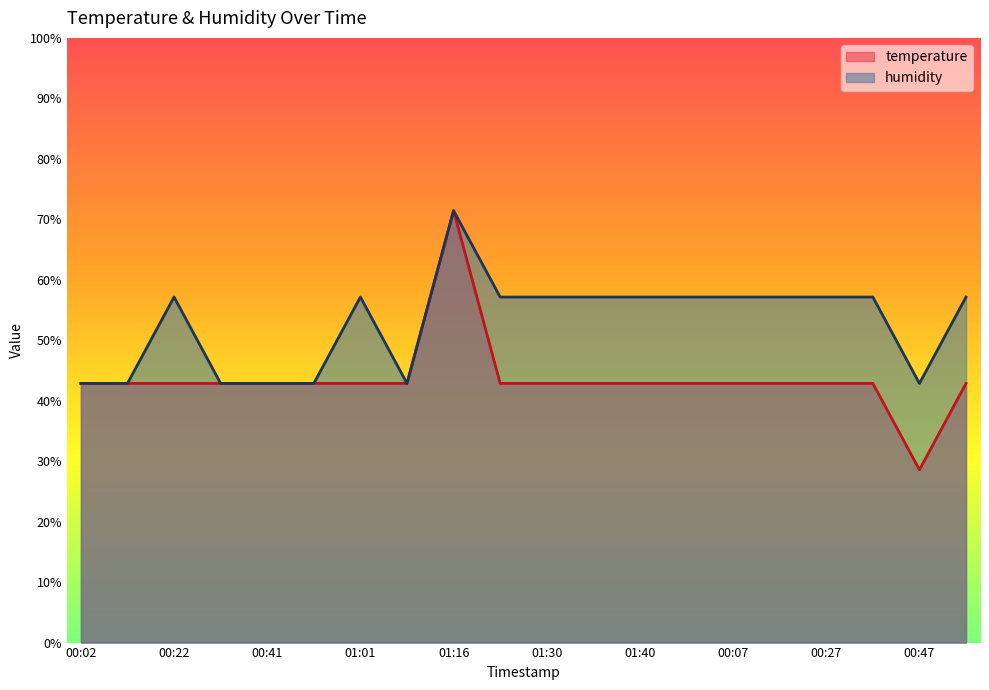

True or false: humidity has a value of 42.9 at 00:12.

True